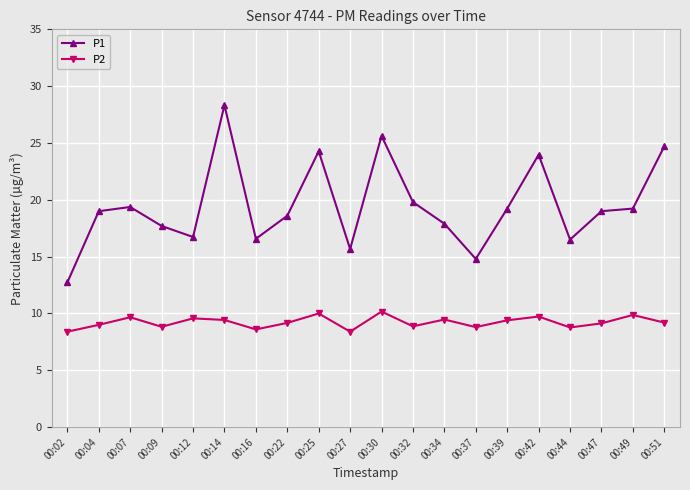

What is the sum of the P1 values at 00:47 and 00:32?

38.8